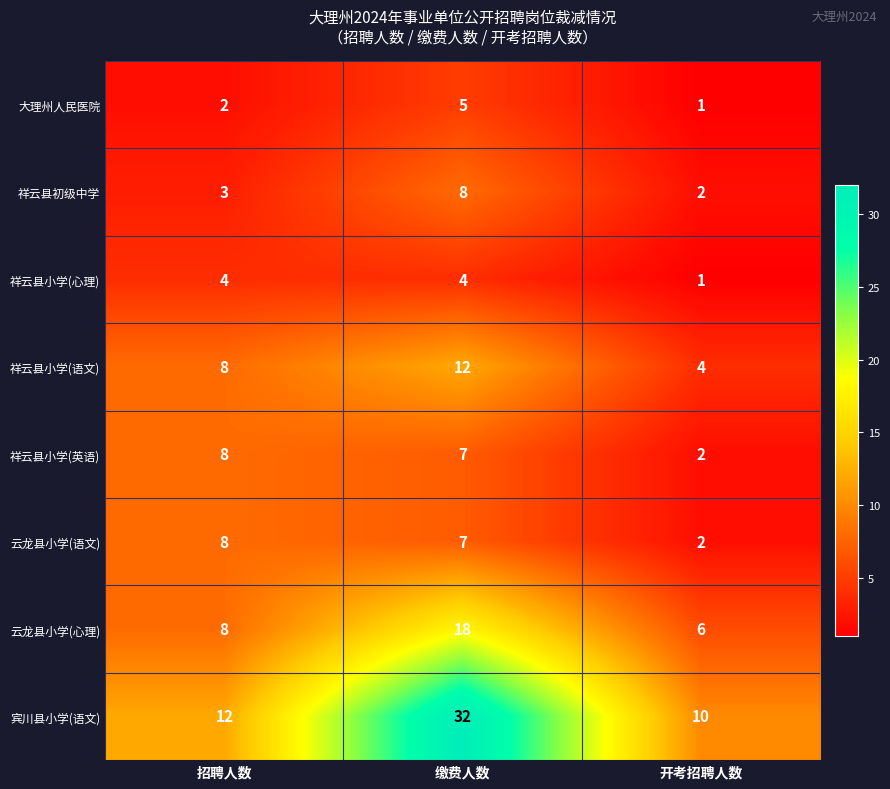

Which category has the lowest value in the 宾川县小学(语文) series?

开考招聘人数